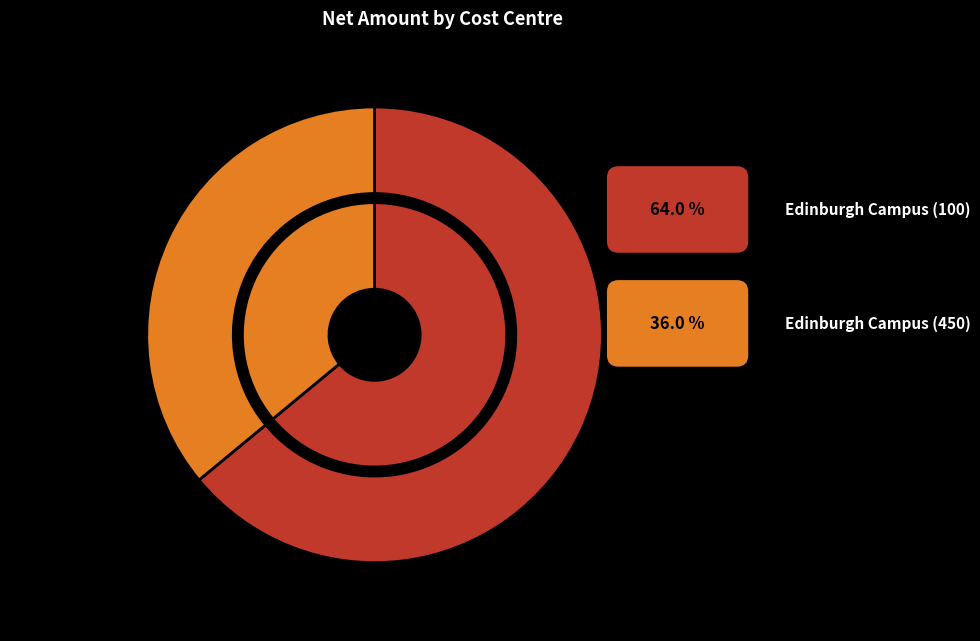

Does Edinburgh Campus (100) account for over 50% of the chart?

Yes